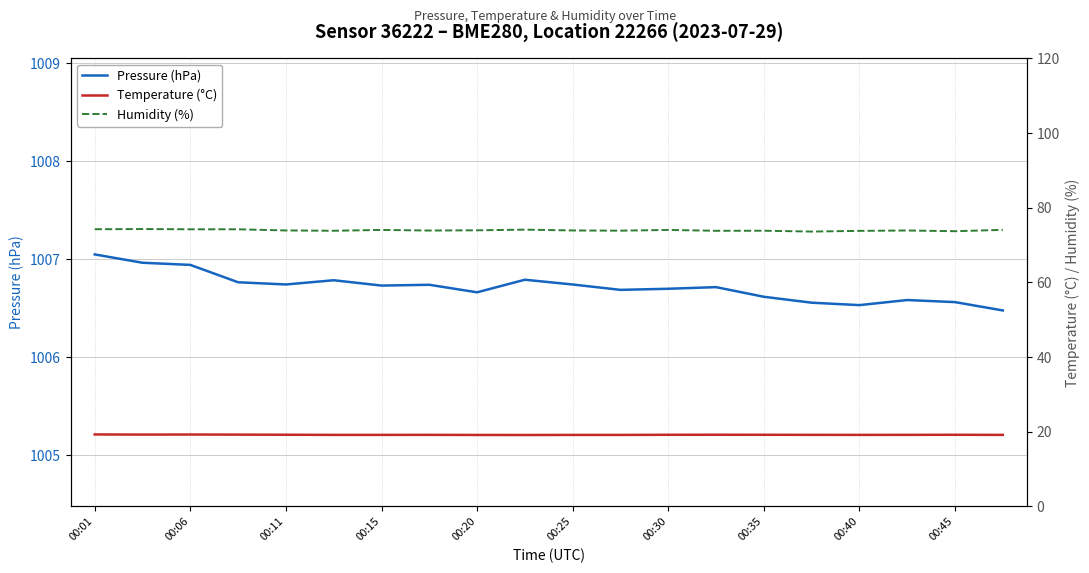

Reading left to right, list all the values displayed in this chart.

Pressure (hPa): 1007.1	1007.0	1006.9	1006.8	1006.7	1006.8	1006.7	1006.7	1006.7	1006.8	1006.7	1006.7	1006.7	1006.7	1006.6	1006.6	1006.5	1006.6	1006.6	1006.5
Temperature (°C): 19.3	19.2	19.3	19.2	19.2	19.2	19.2	19.2	19.1	19.1	19.2	19.2	19.2	19.2	19.2	19.2	19.2	19.2	19.2	19.2
Humidity (%): 74.2	74.3	74.2	74.2	73.9	73.8	74.1	73.9	74.0	74.1	73.9	73.9	74.1	73.8	73.8	73.6	73.8	73.9	73.7	74.1